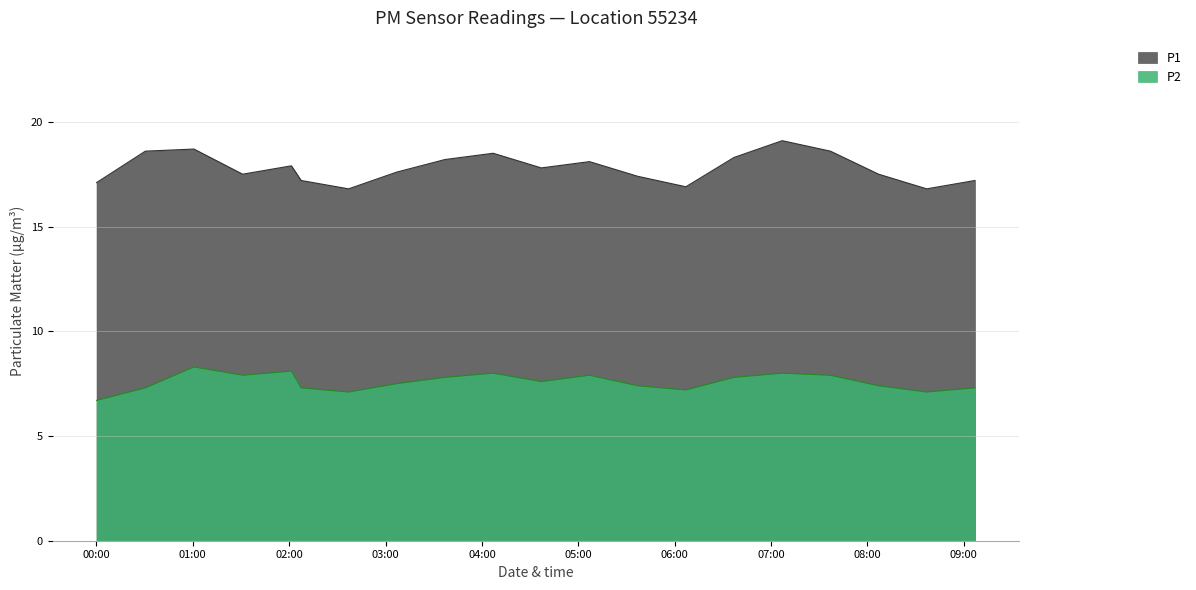

What is the highest value of the P1 series?

19.1